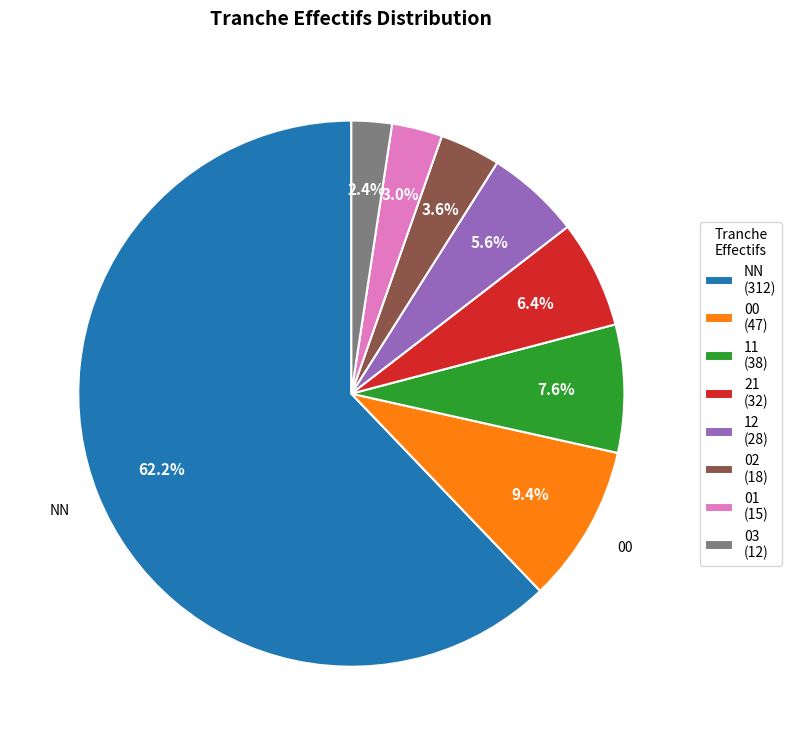

Does 21 represent more than half of the total?

No